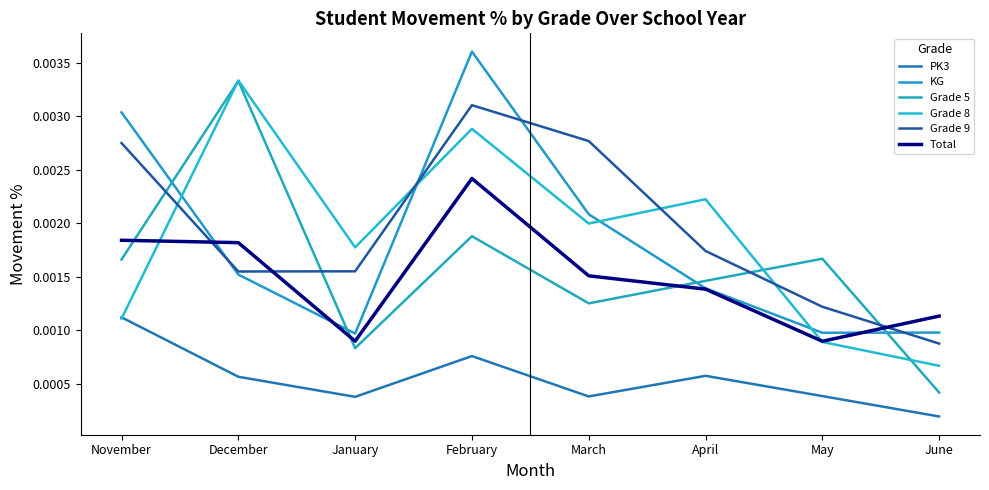

At January, list the series in order from largest to smallest.

Grade 8, Grade 9, KG, Total, Grade 5, PK3